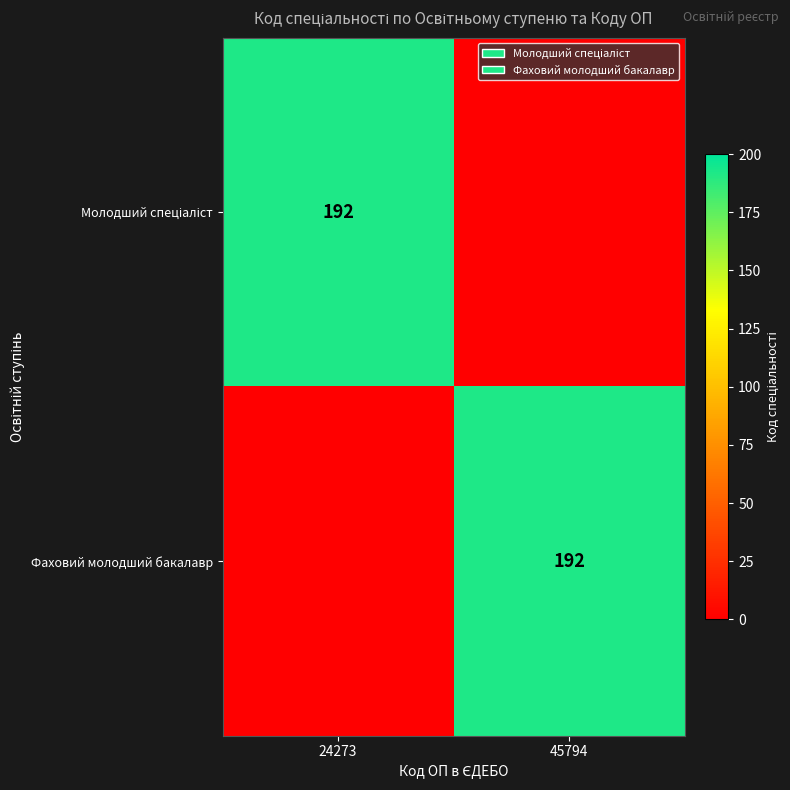

What is the difference between the highest and lowest values at 24273?

192